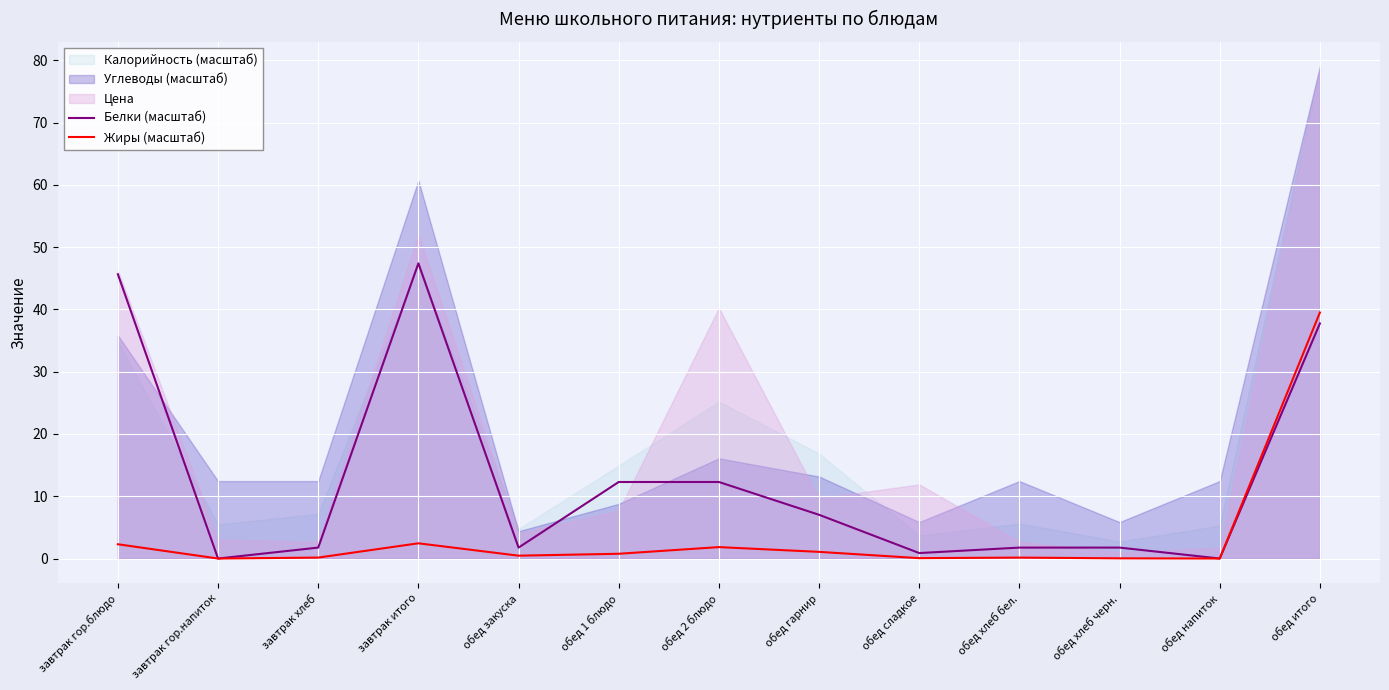

Count the number of categories in the chart.

13